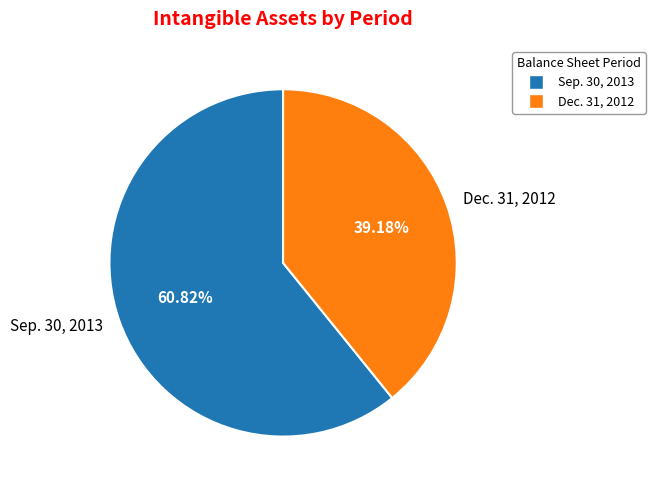

Does any single category account for the majority?

Yes